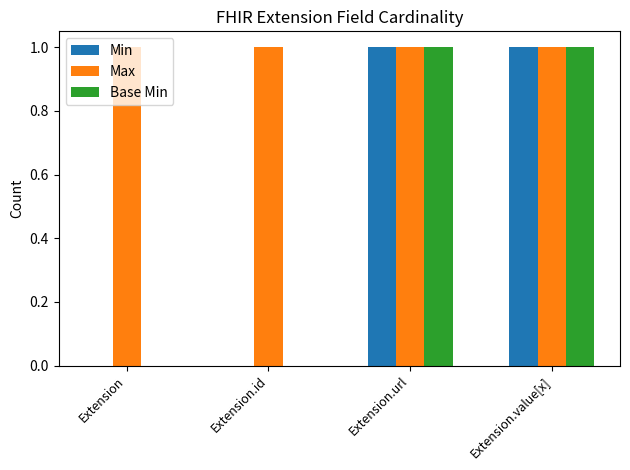

The Max series shows 0 at Extension.url. True or false?

False